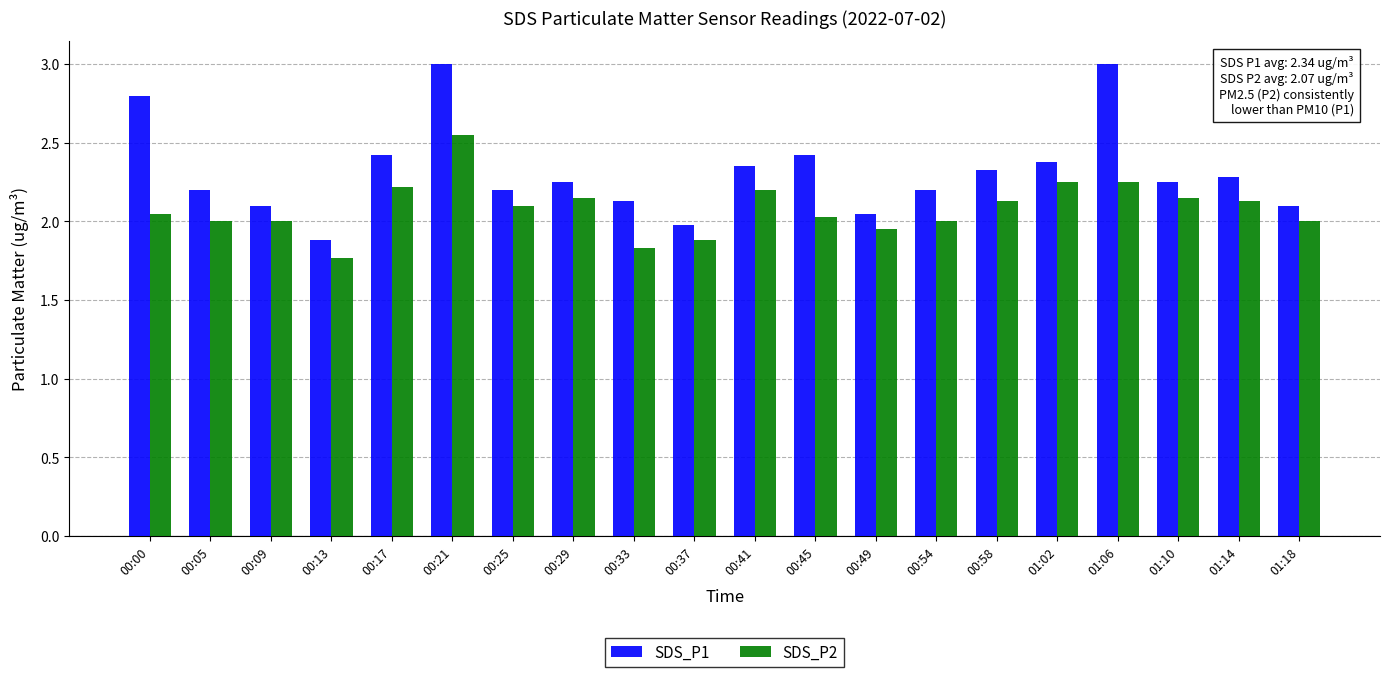

True or false: SDS_P1 has a value of 3.0 at 01:06.

True